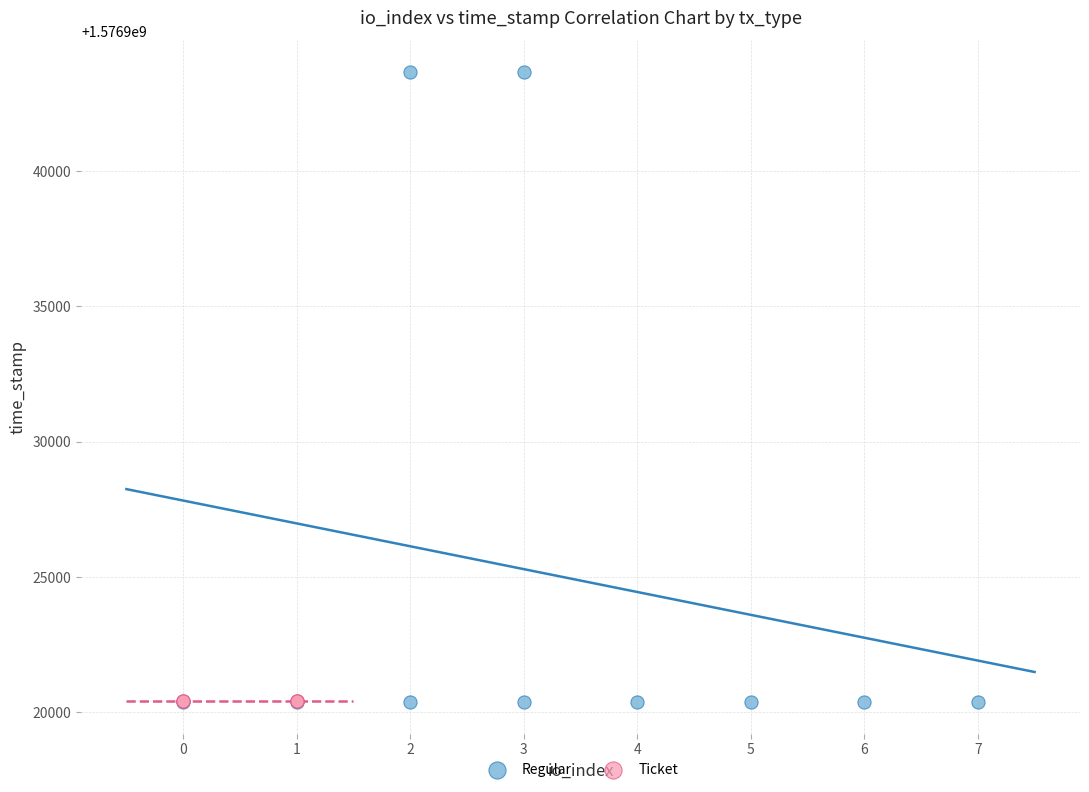

Which series reaches the maximum Y coordinate?

Regular